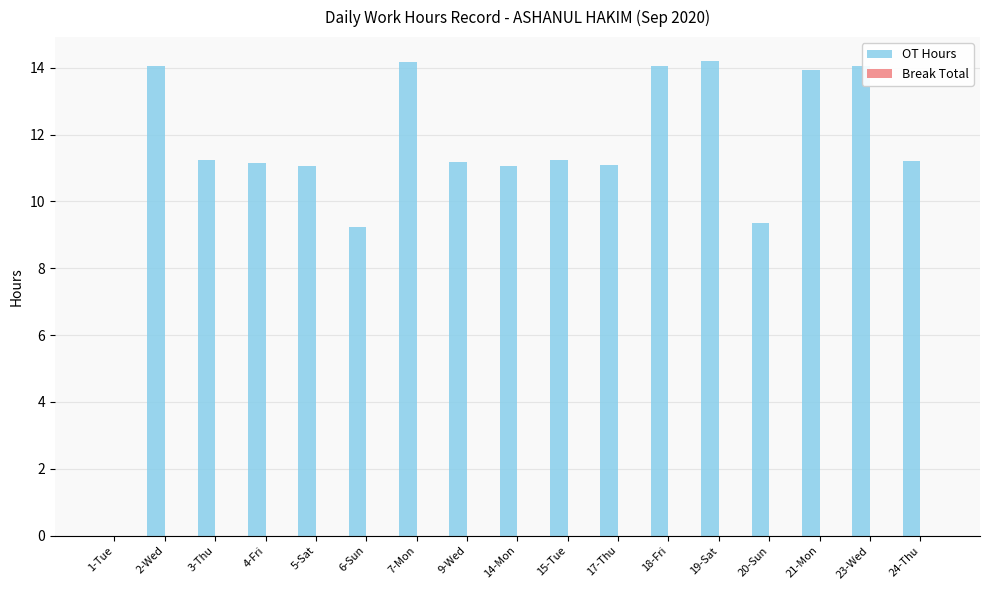

Approximately how many times larger is the value at 6-Sun compared to 15-Tue?

0.8